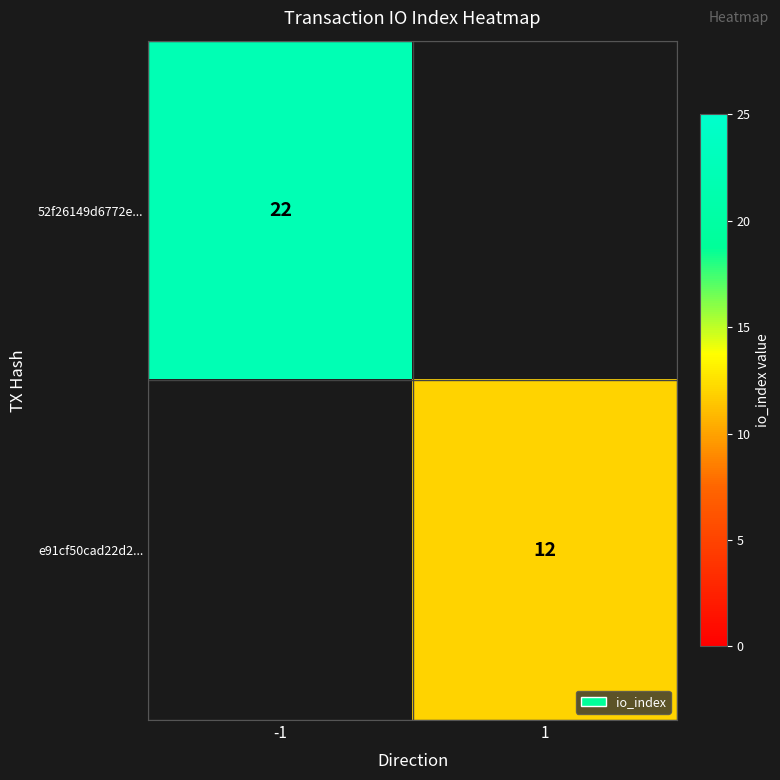

The value of 52f26149d6772e... at -1 is 22. True or false?

True